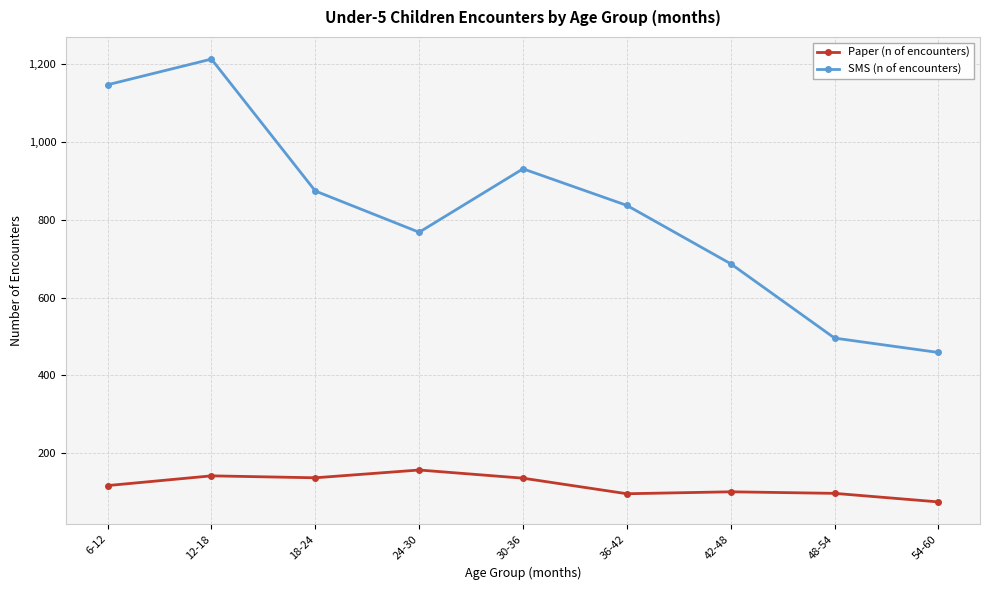

Is the value of Paper (n of encounters) at 12-18 greater than the value of SMS (n of encounters) at 48-54?

No